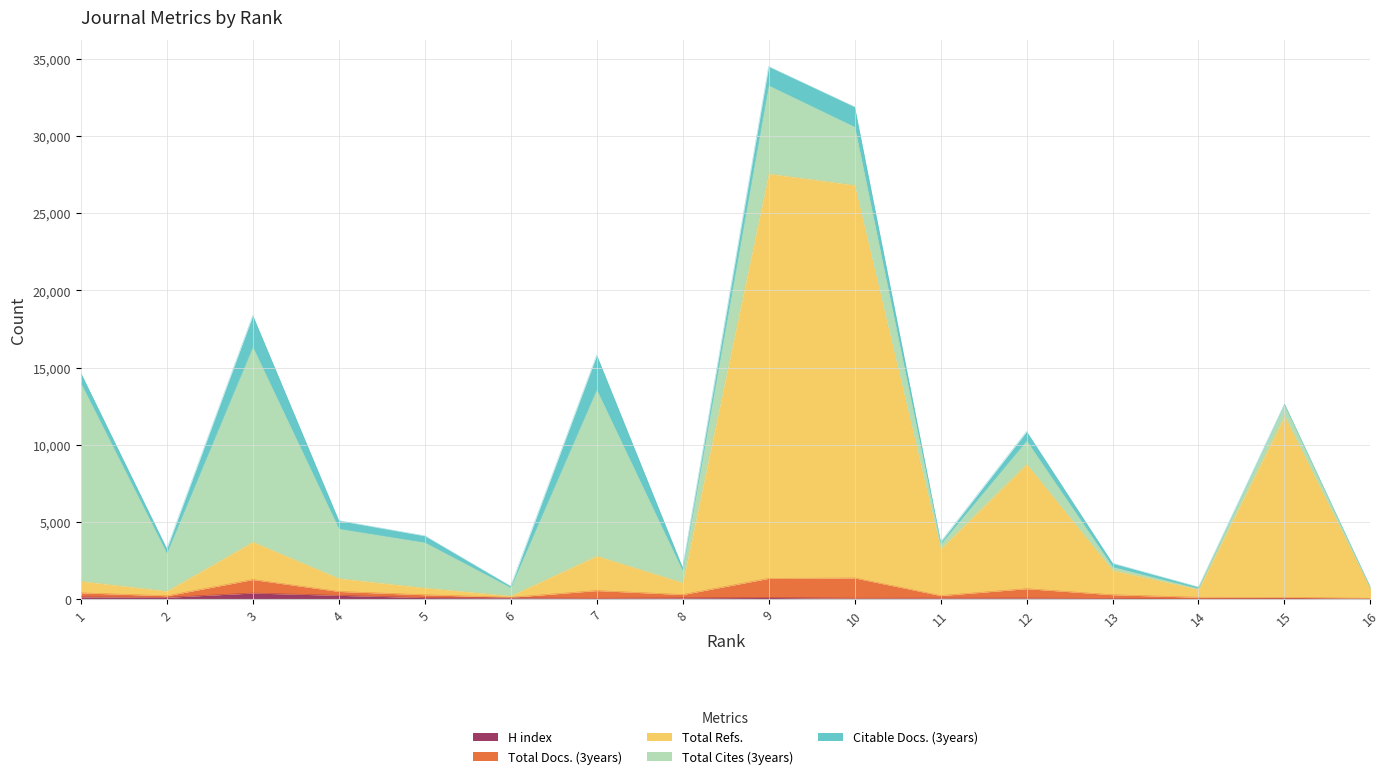

The value of Total Cites (3years) at 8 is 741. True or false?

True